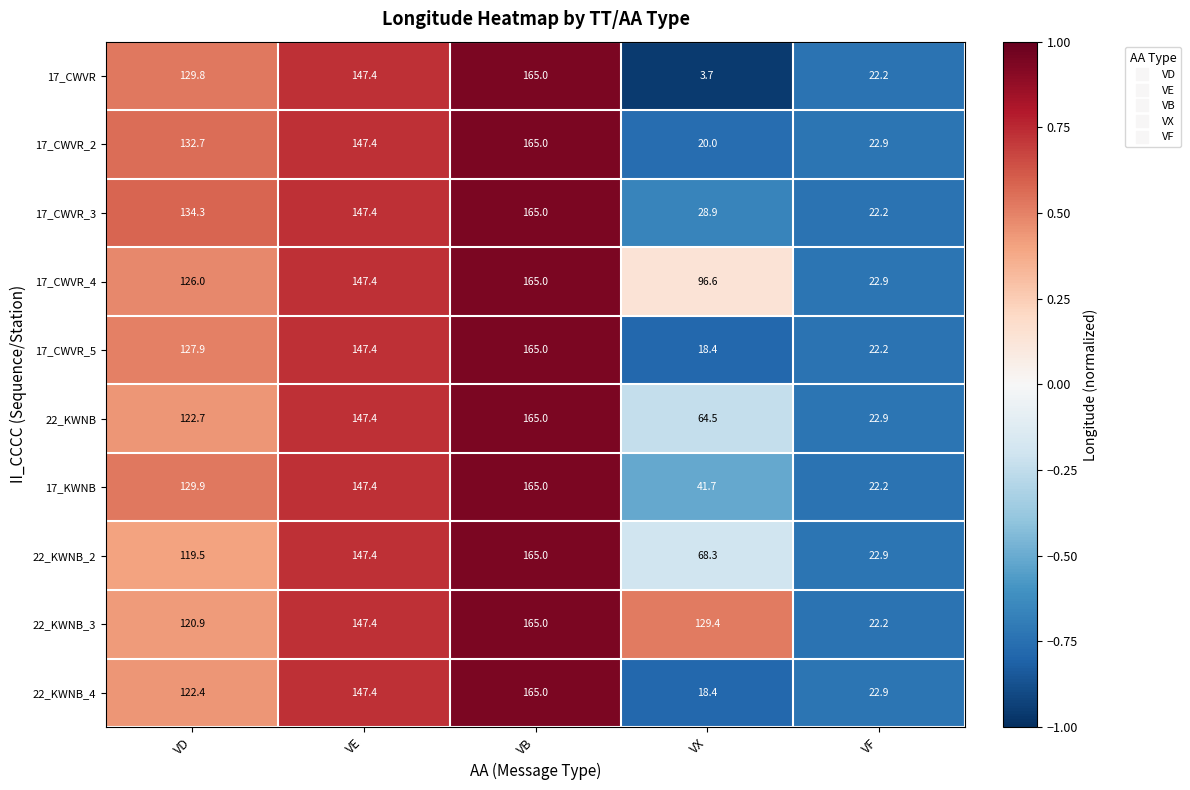

List the labels in order of 17_KWNB value, largest first.

VB, VE, VD, VX, VF